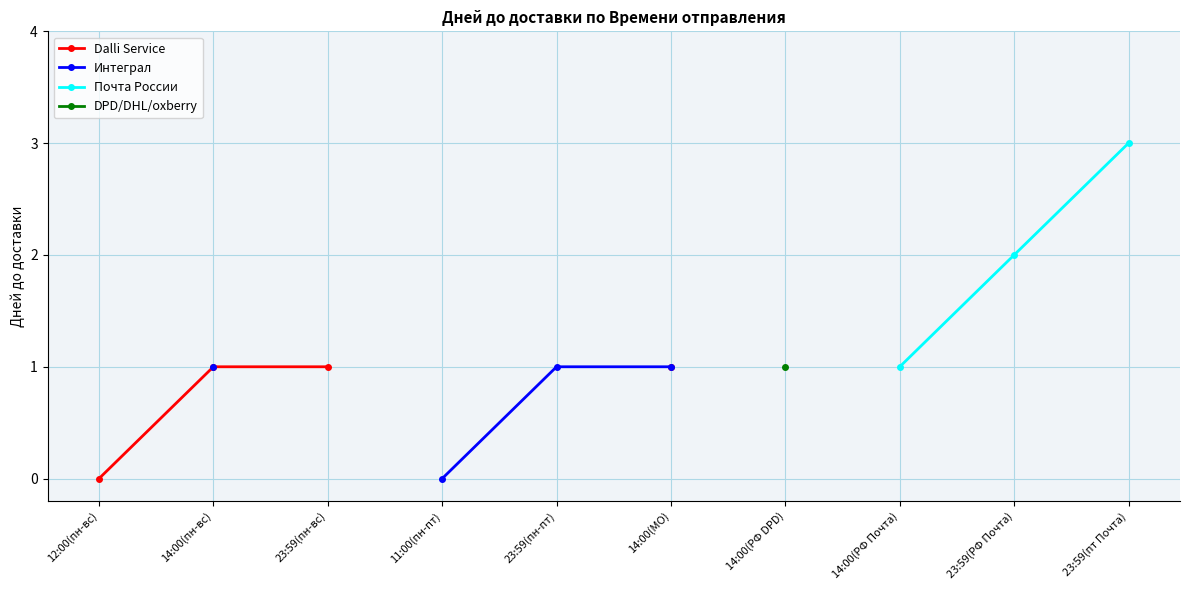

True or false: Dalli Service has more than 2 points higher than both neighbors.

False